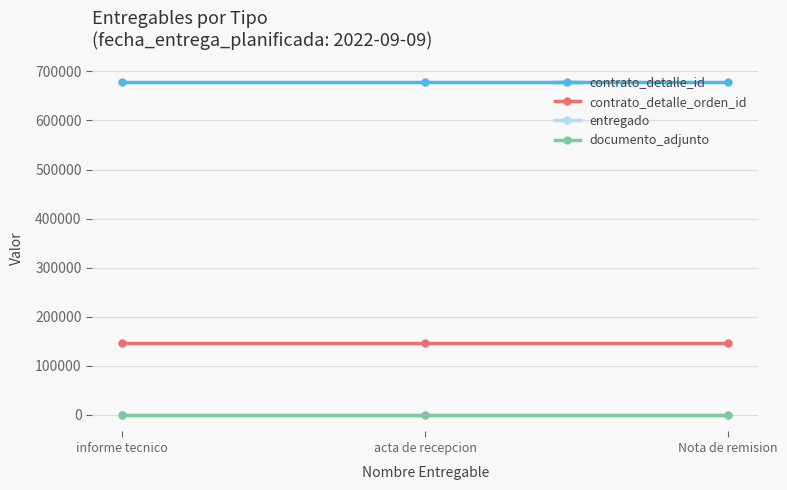

What is the smallest value displayed?

1